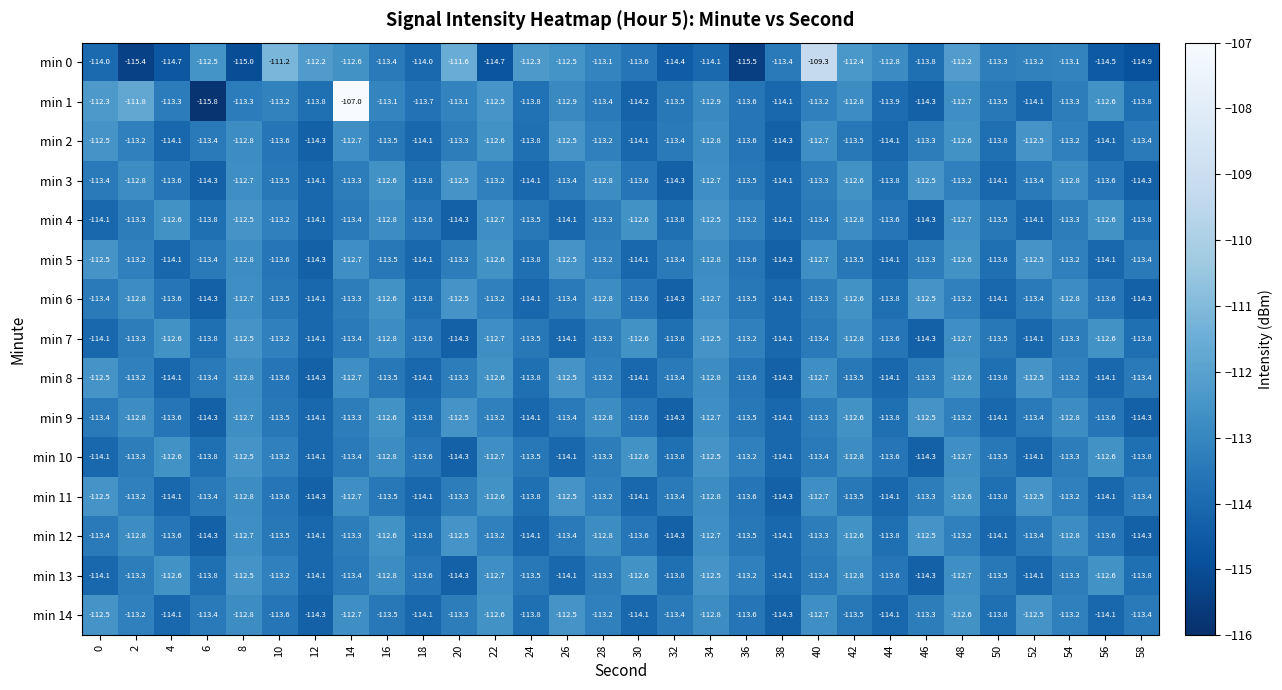

Which series has the widest spread of values?

min 1